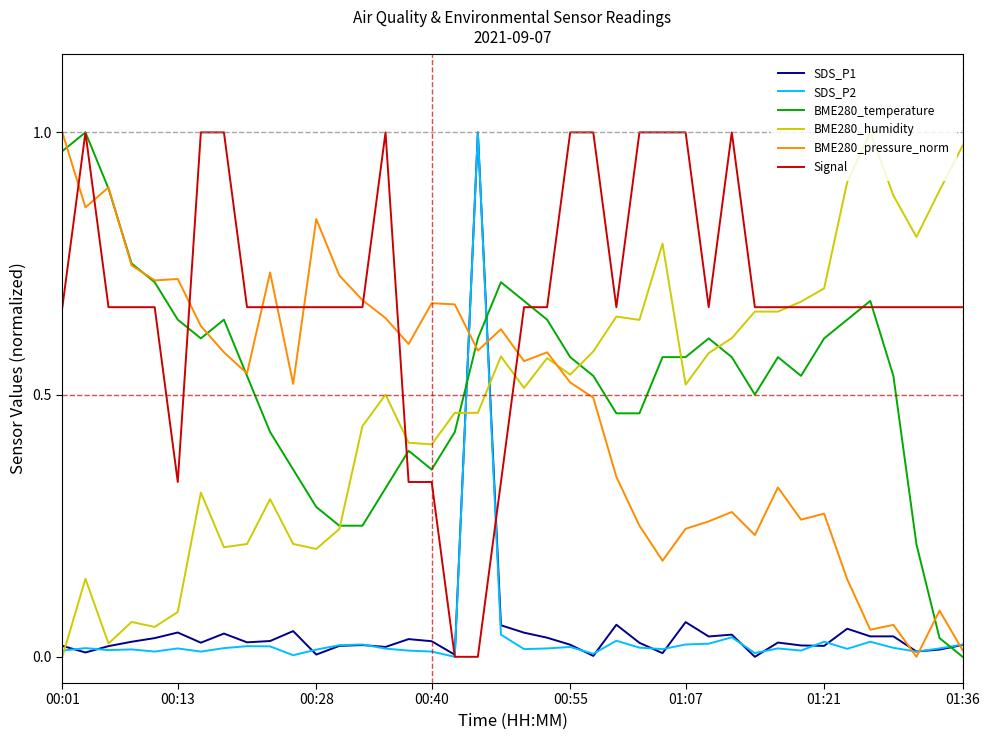

Which series has the largest total across all categories?

Signal